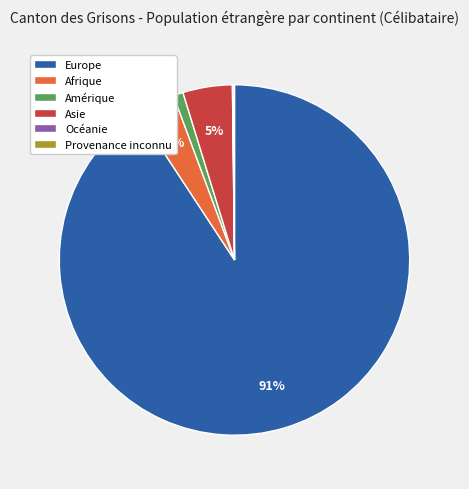

To the nearest percent, what percentage of the pie is Afrique?

4%